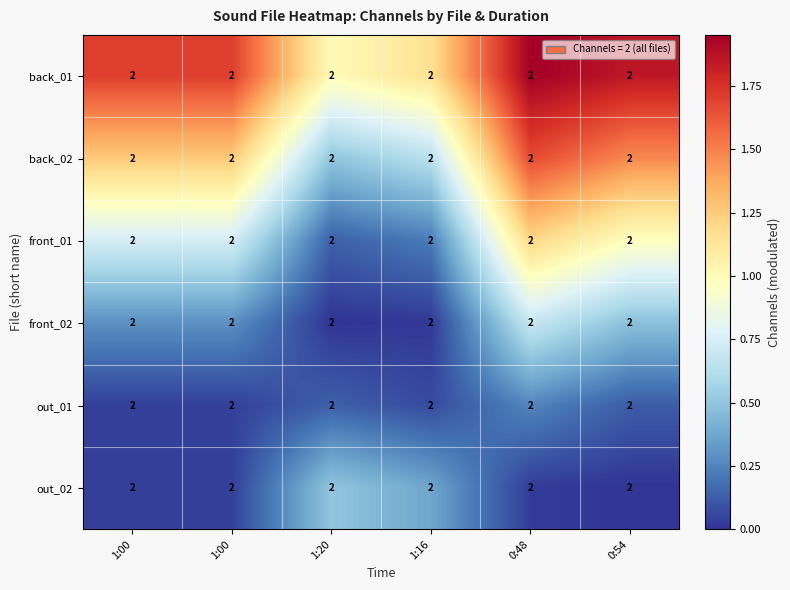

Is it true that out_02 equals 0.0 at 1:00?

False